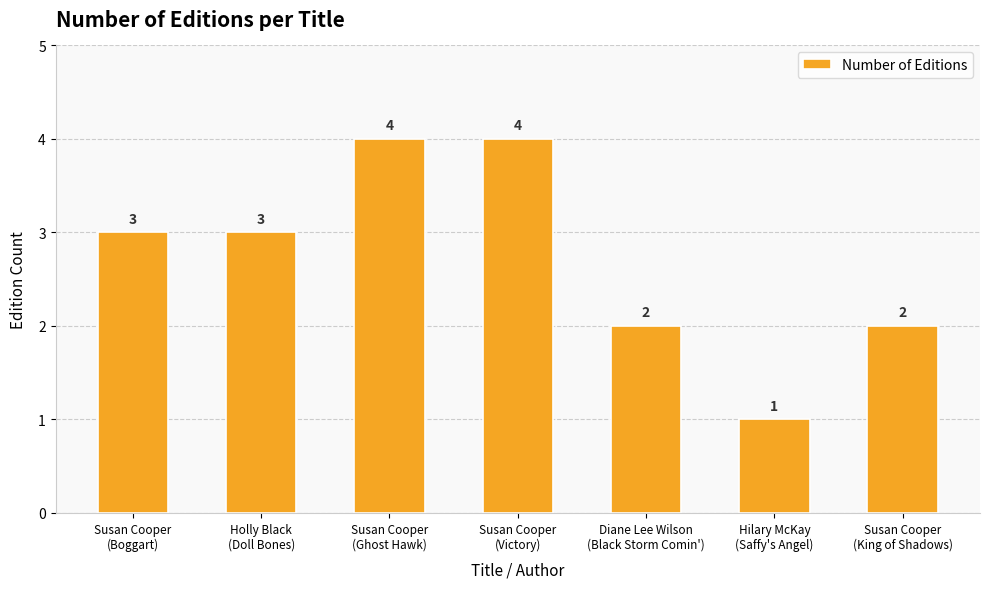

What is the smallest value displayed?

1